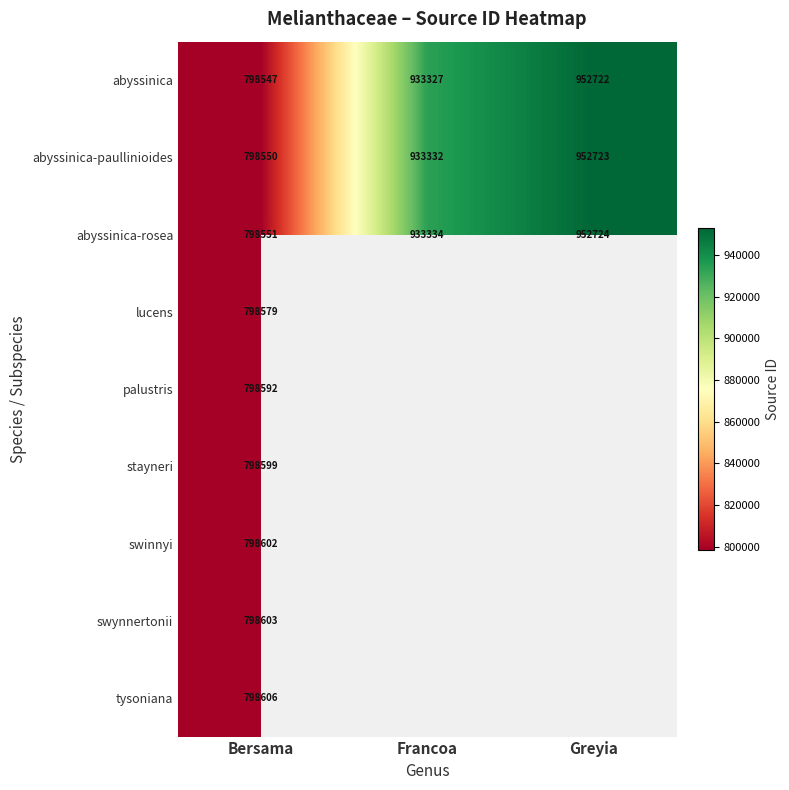

What is the maximum value shown in the chart?

952724.0